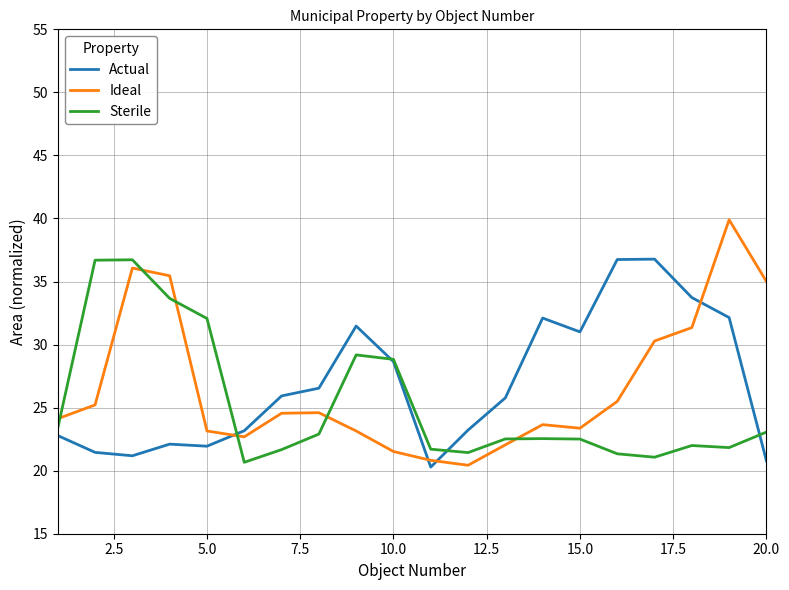

What is the highest value of the Sterile series?

36.7